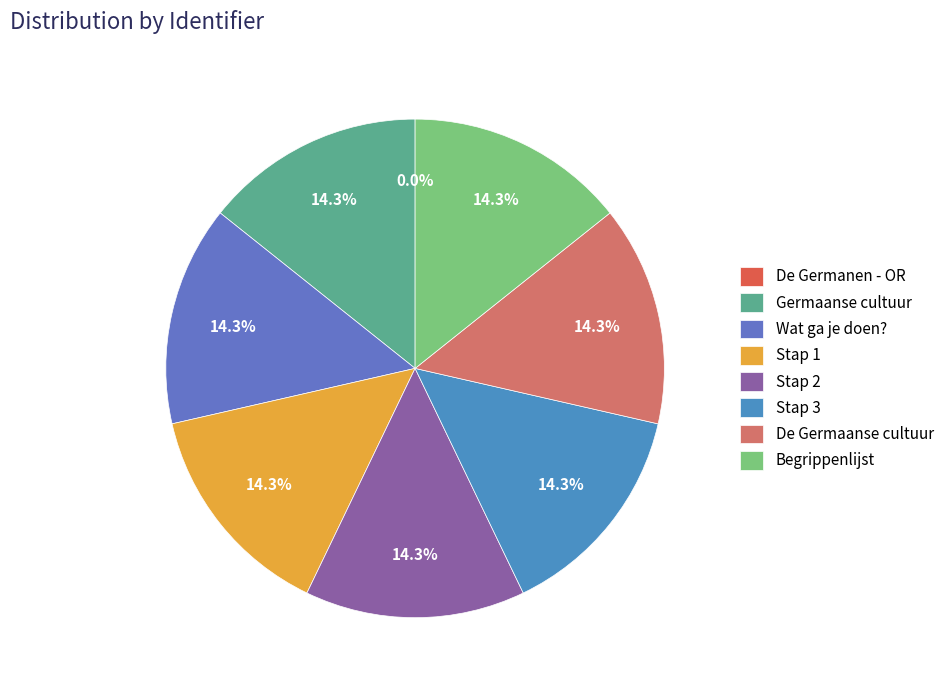

What is the smallest slice in the pie chart?

De Germanen - OR